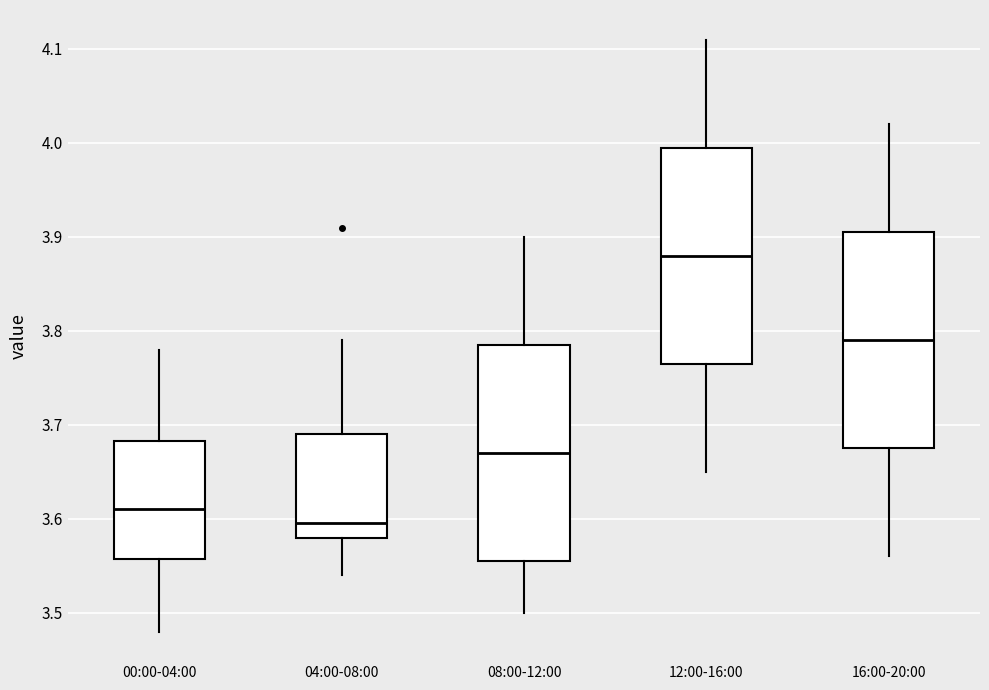

Which box has the highest median line?

12:00-16:00